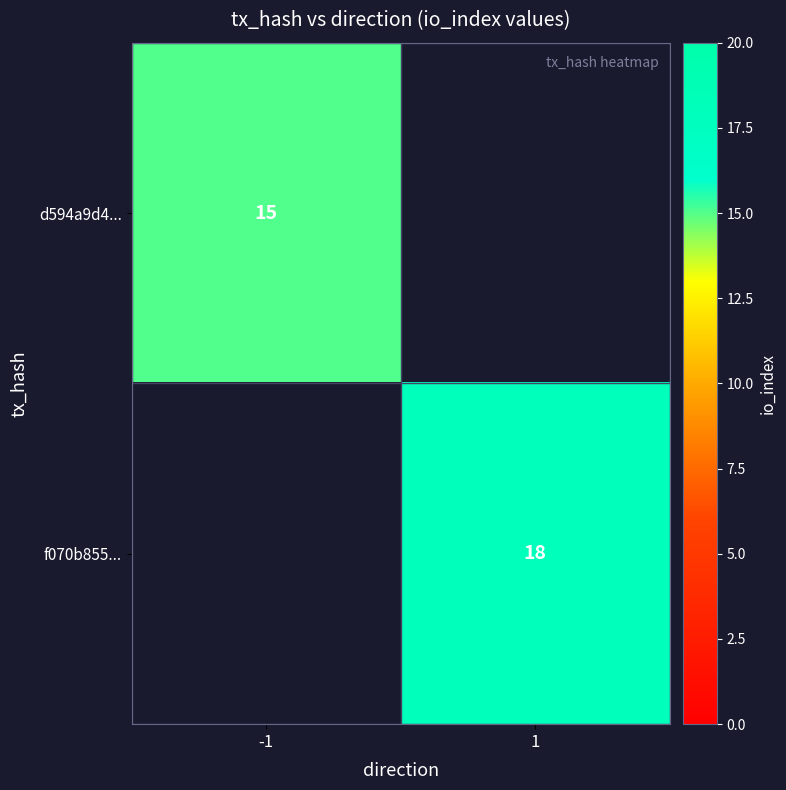

The value of d594a9d4... at -1 is 5. True or false?

False